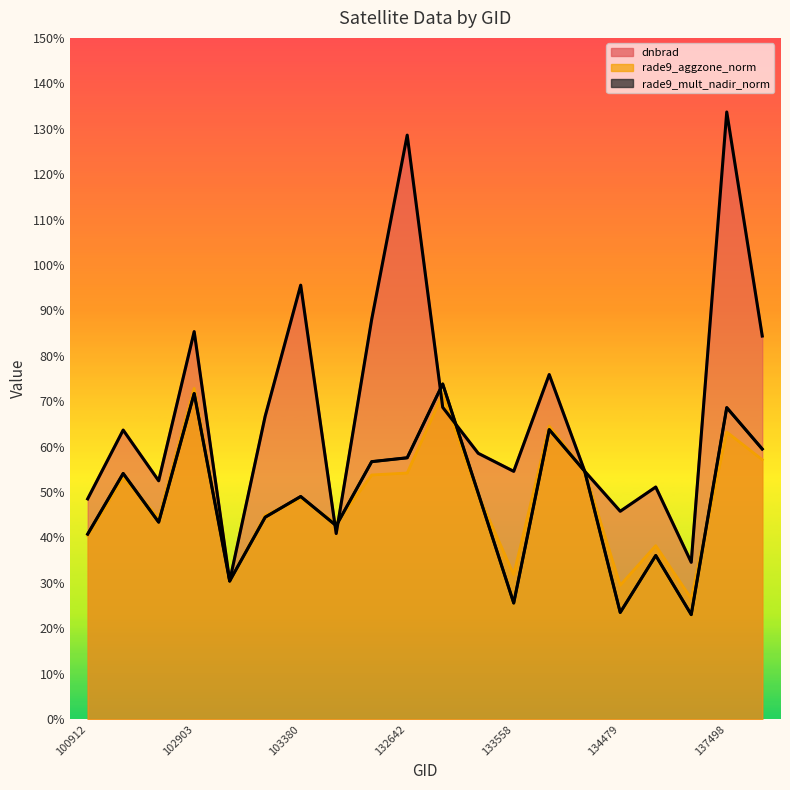

After their last crossing, which series has the higher values: rade9_mult_nadir_norm or dnbrad?

dnbrad